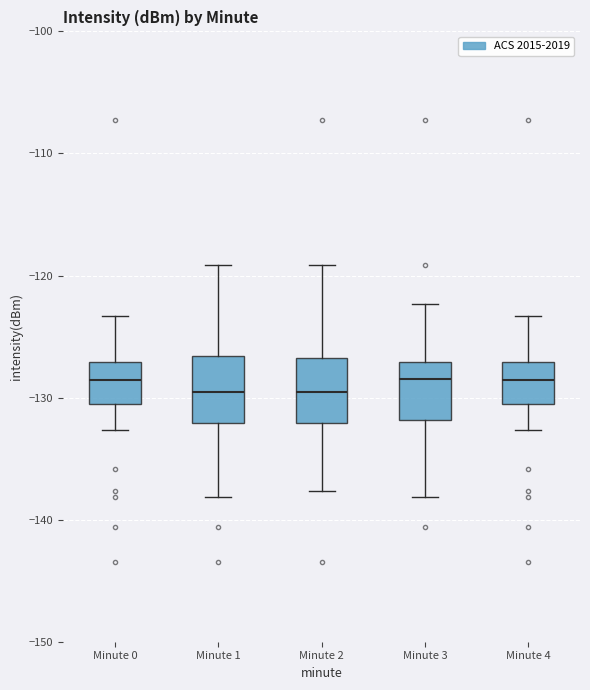

Where does the median line of the box for Minute 2 sit on the y-axis? The values are not printed on the chart, so give them approximately, as read against the axis.

-130